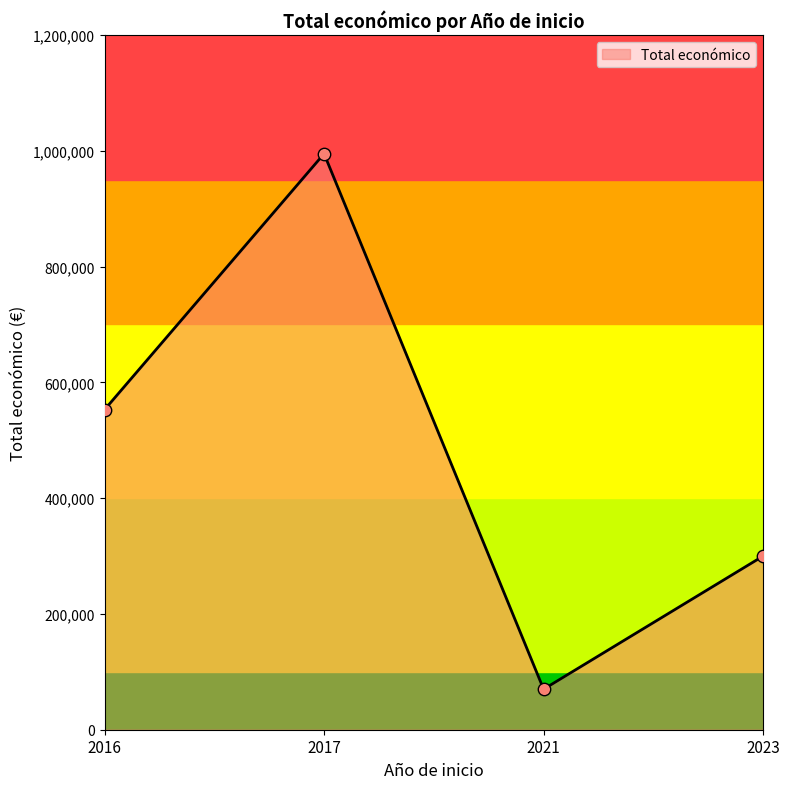

Approximately how many times larger is the value at 2023 compared to 2023?

1.0